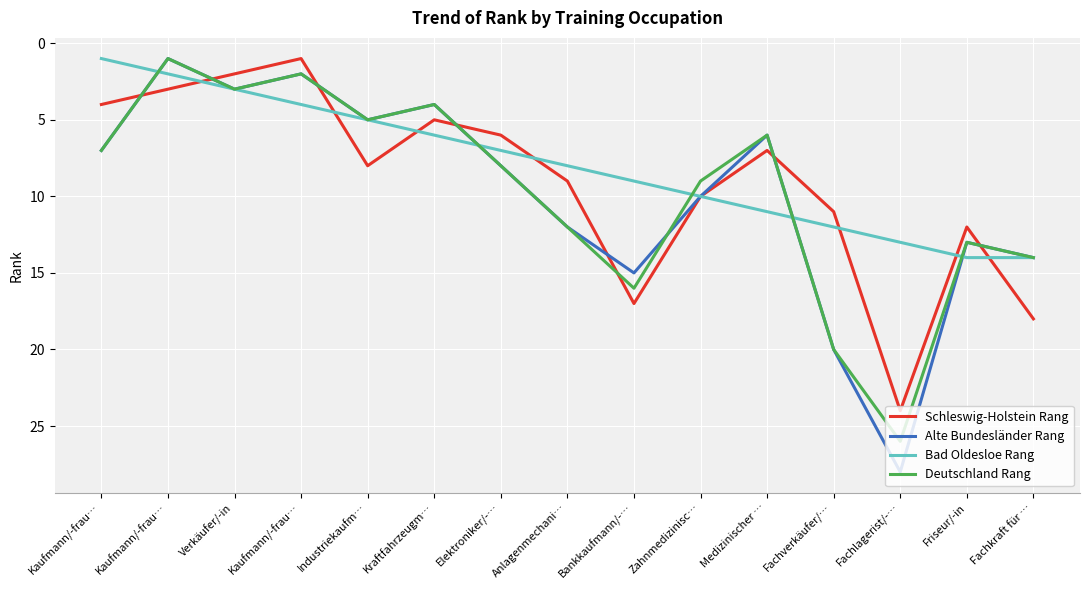

What are all the series names shown in the legend?

Schleswig-Holstein Rang, Alte Bundesländer Rang, Bad Oldesloe Rang, Deutschland Rang